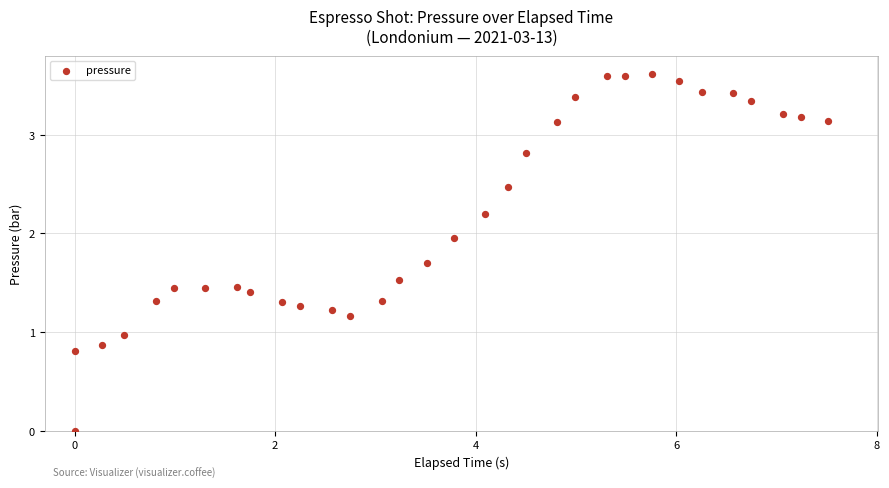

What is the range of Y values (max minus min)?

3.6